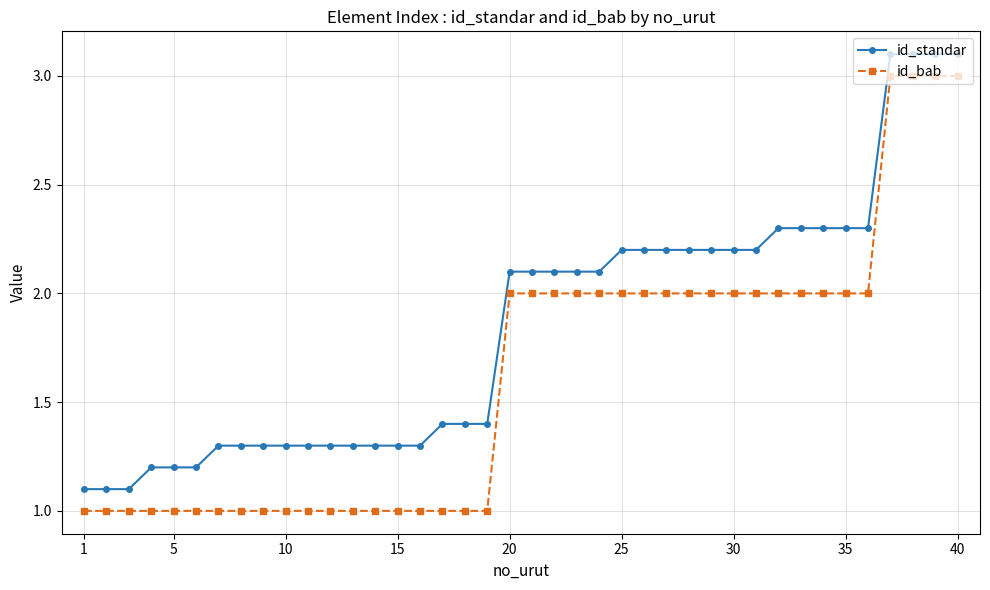

Is this an area chart (filled region under the line)?

No